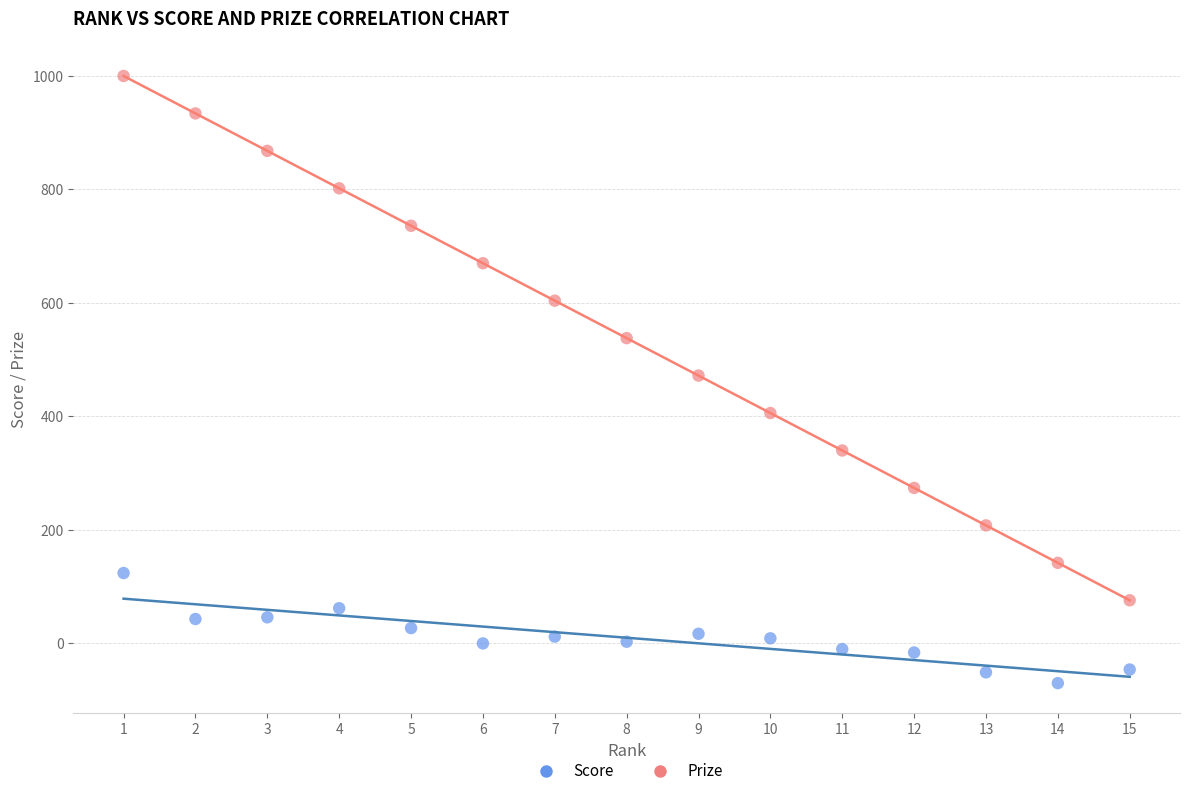

What are all the series names shown in the legend?

Score, Prize